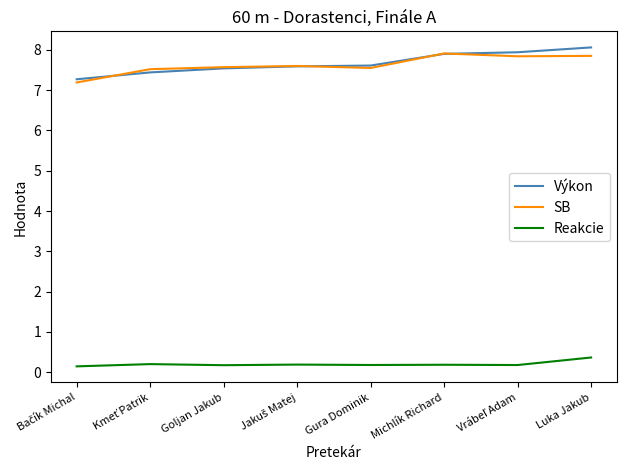

The value of Výkon at Gura Dominik is 4.3. True or false?

False